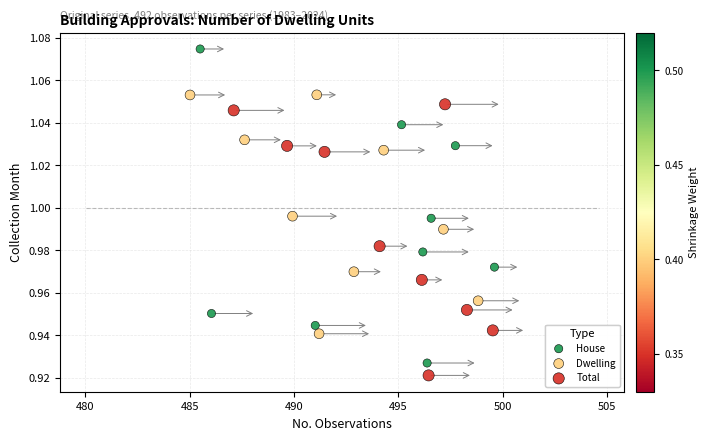

Which series has the largest Y range (max minus min)?

House